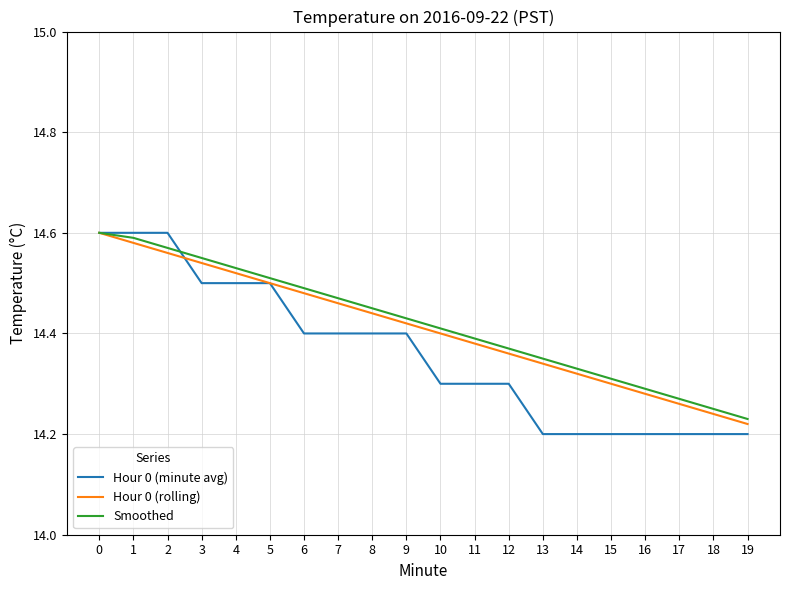

The value of Hour 0 (rolling) at 9 is 18.9. True or false?

False